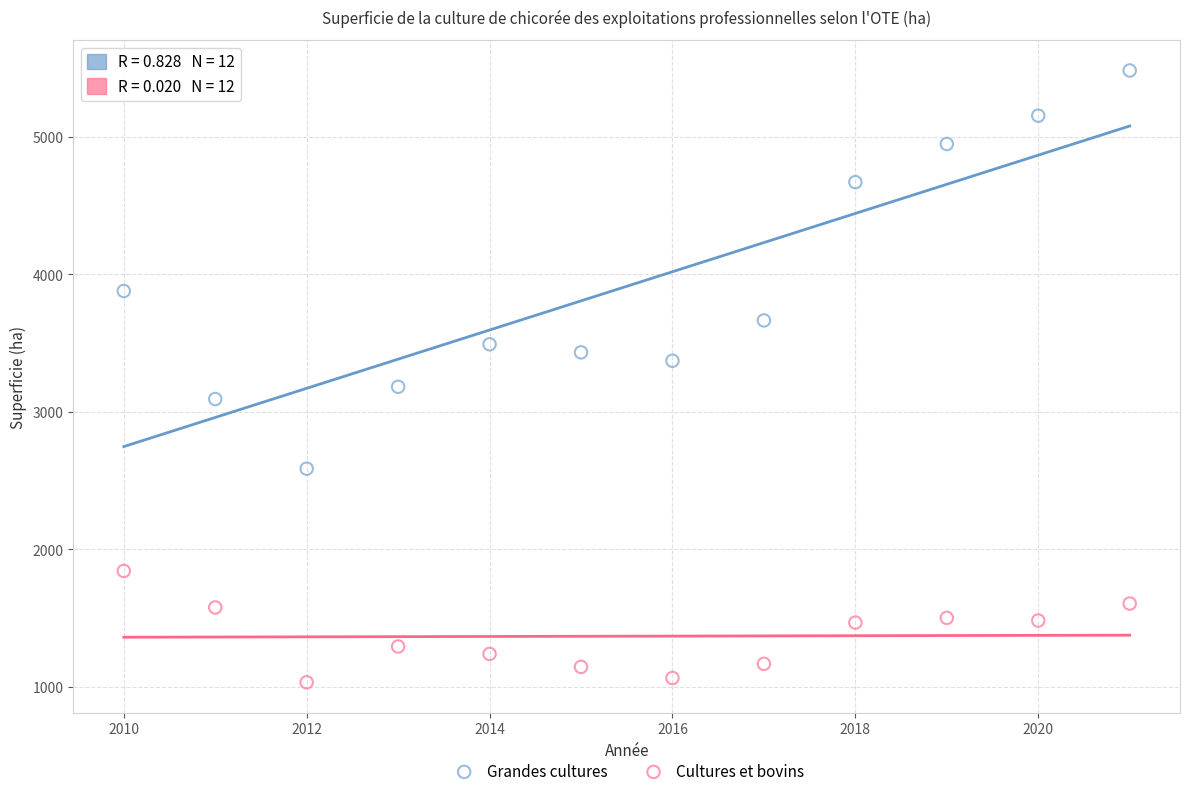

Which series has the largest Y range (max minus min)?

Grandes cultures